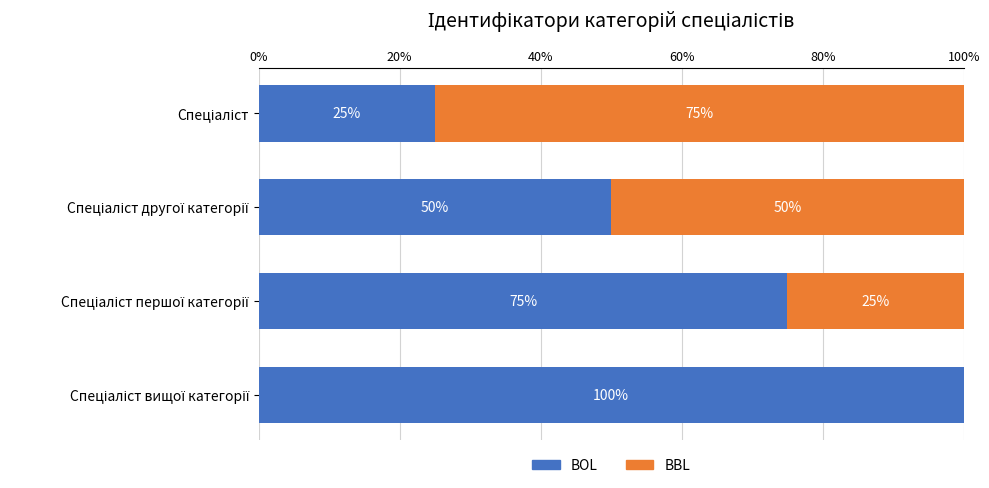

What is the sum of all BOL values?

250